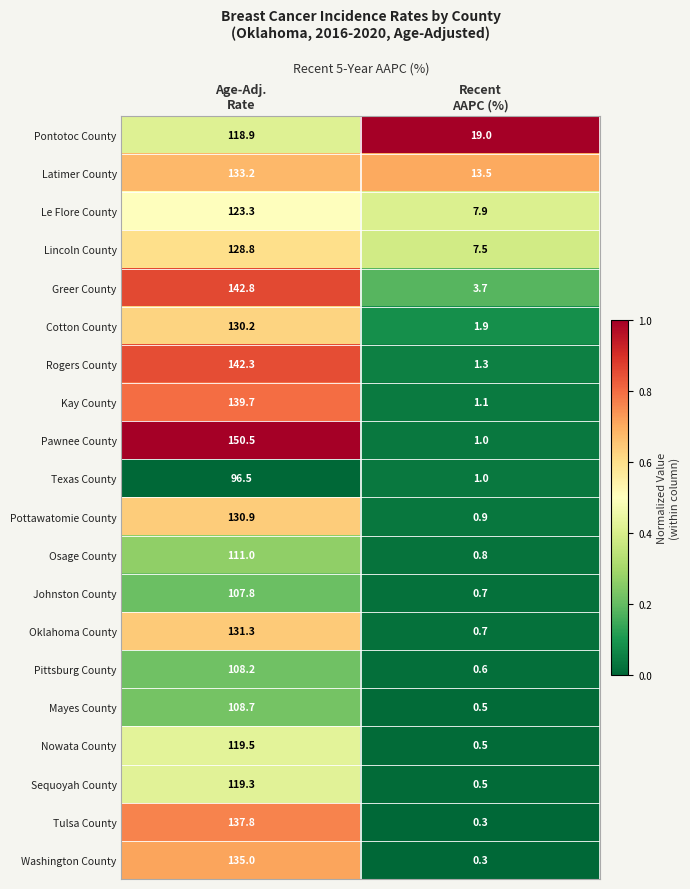

List the series in order of their peak value, lowest first.

Texas County, Johnston County, Pittsburg County, Mayes County, Osage County, Pontotoc County, Sequoyah County, Nowata County, Le Flore County, Lincoln County, Cotton County, Pottawatomie County, Oklahoma County, Latimer County, Washington County, Tulsa County, Kay County, Rogers County, Greer County, Pawnee County